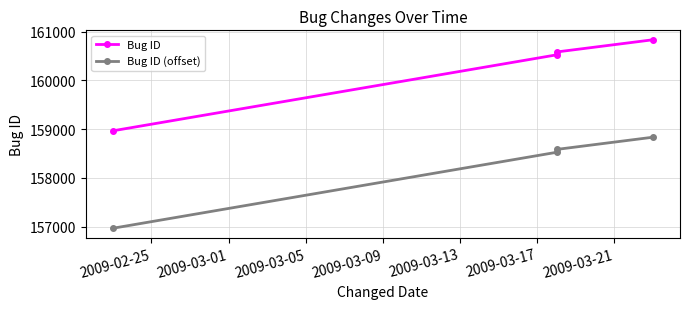

The value of Bug ID at 2009-03-09 is 32836. True or false?

False